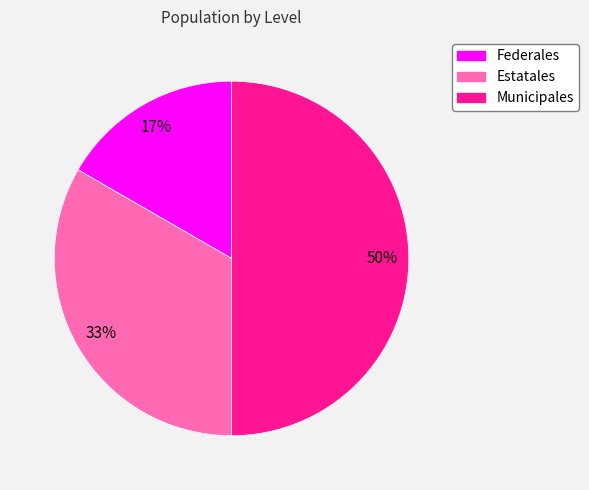

Which category has the smallest portion of the pie?

Federales